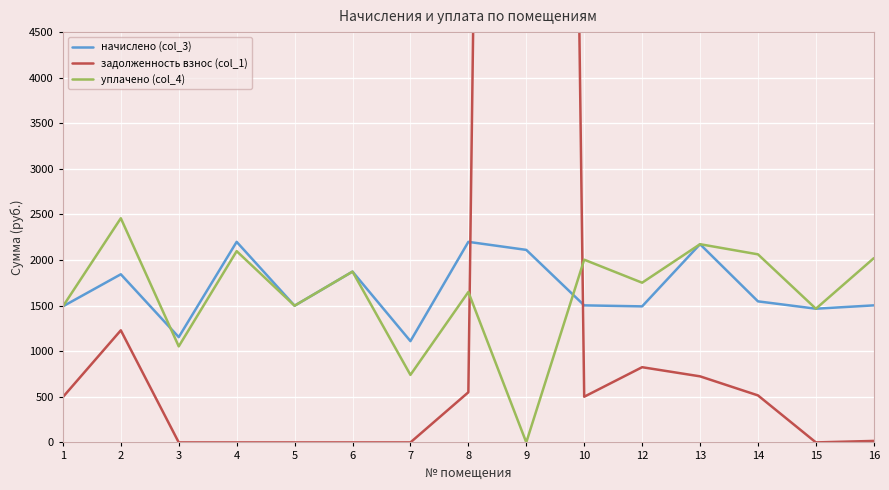

The value of начислено (col_3) at 13 is 2173.9. True or false?

True